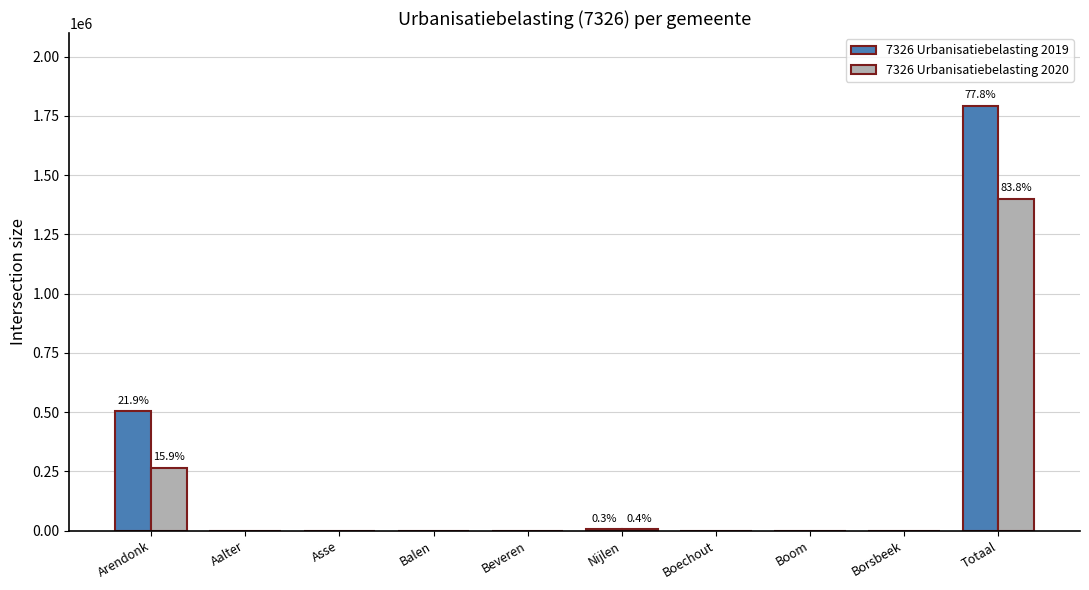

How many distinct data groups are displayed?

2